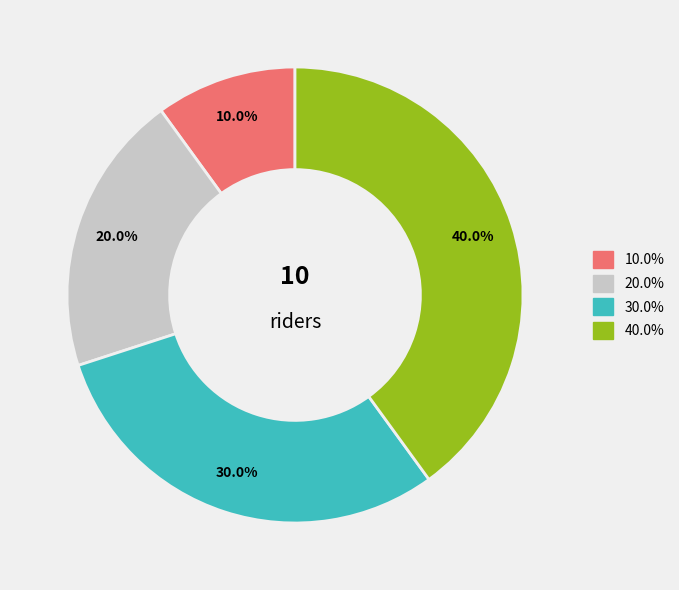

Does any single category account for the majority?

No